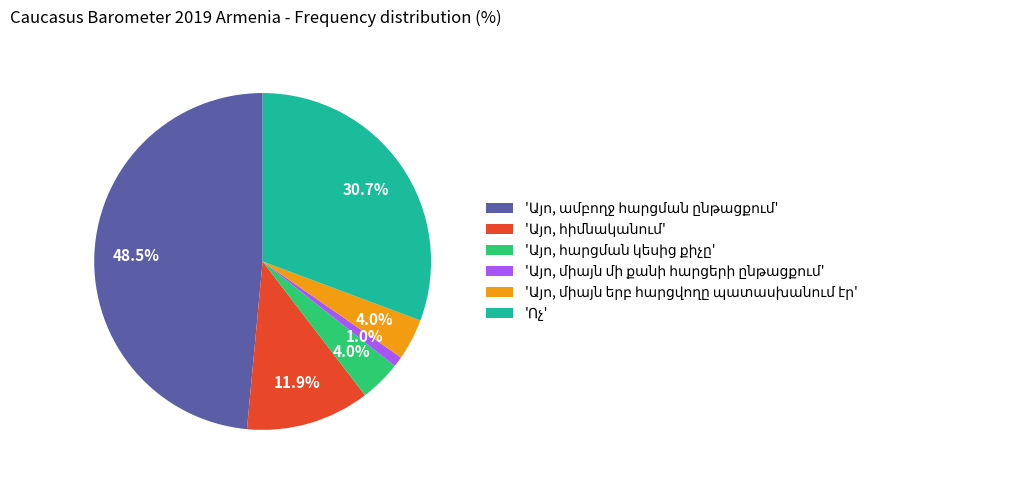

How many slices are in this pie chart?

6